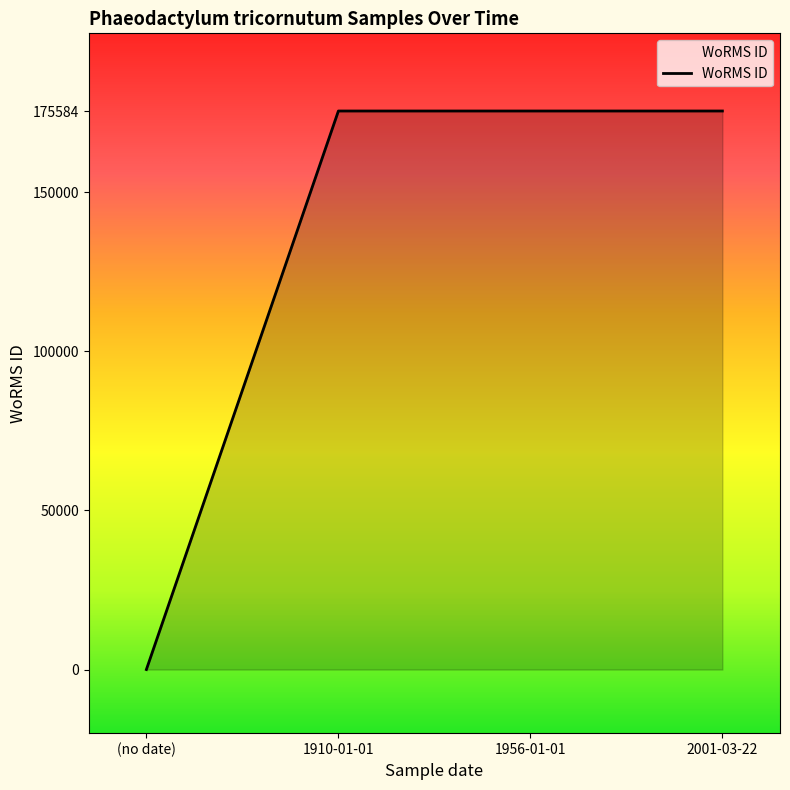

What is the sum of all values?

526752